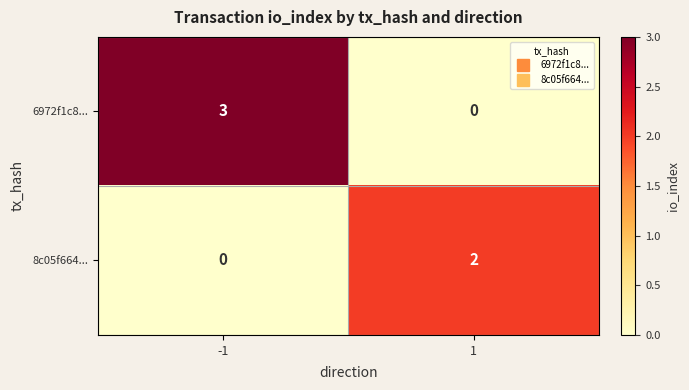

At -1, list the series in order from largest to smallest.

6972f1c8..., 8c05f664...